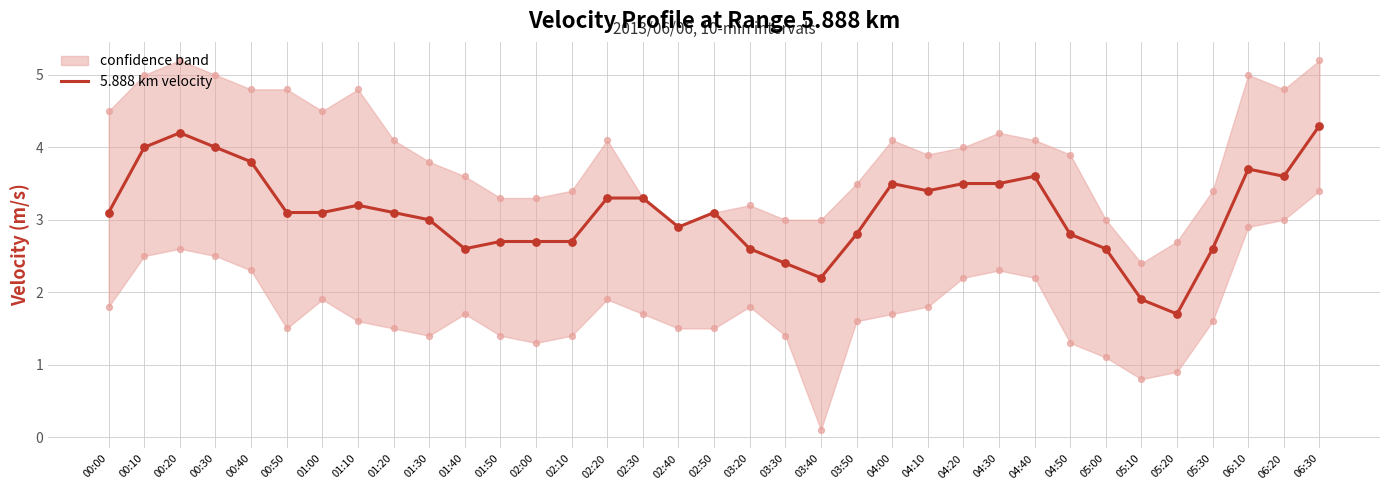

Which has a higher value, 02:10 or 05:10?

02:10